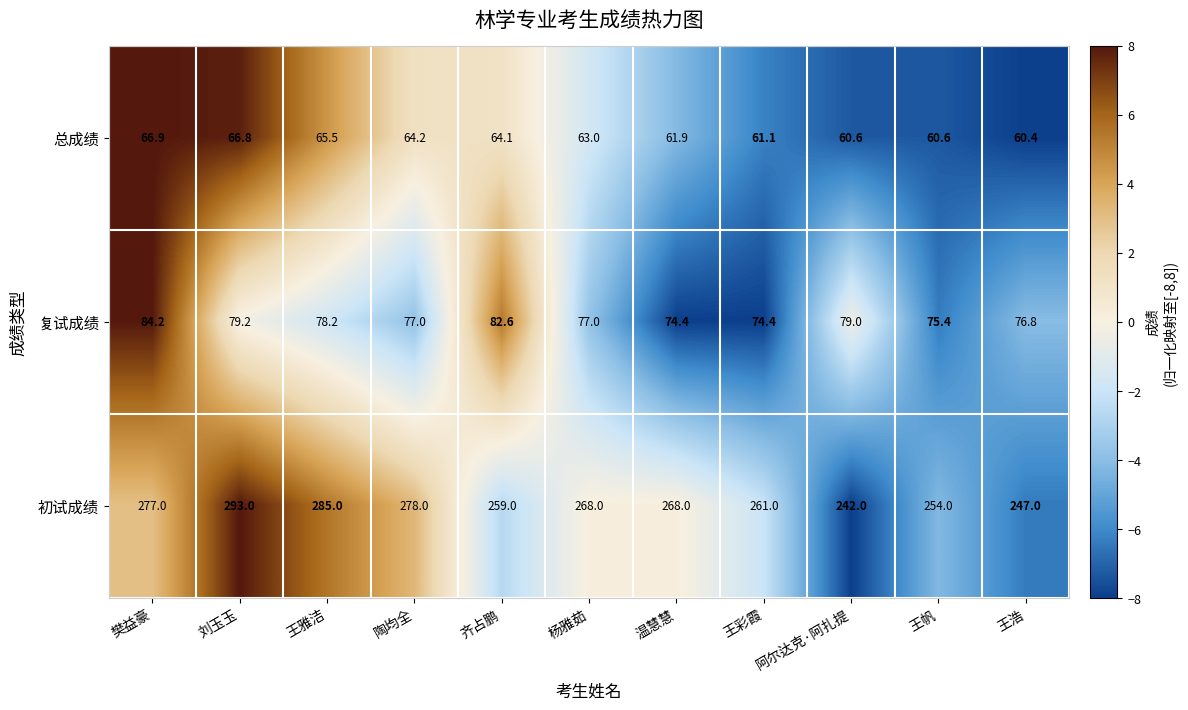

Rank the series by their maximum value, from lowest to highest.

总成绩, 复试成绩, 初试成绩